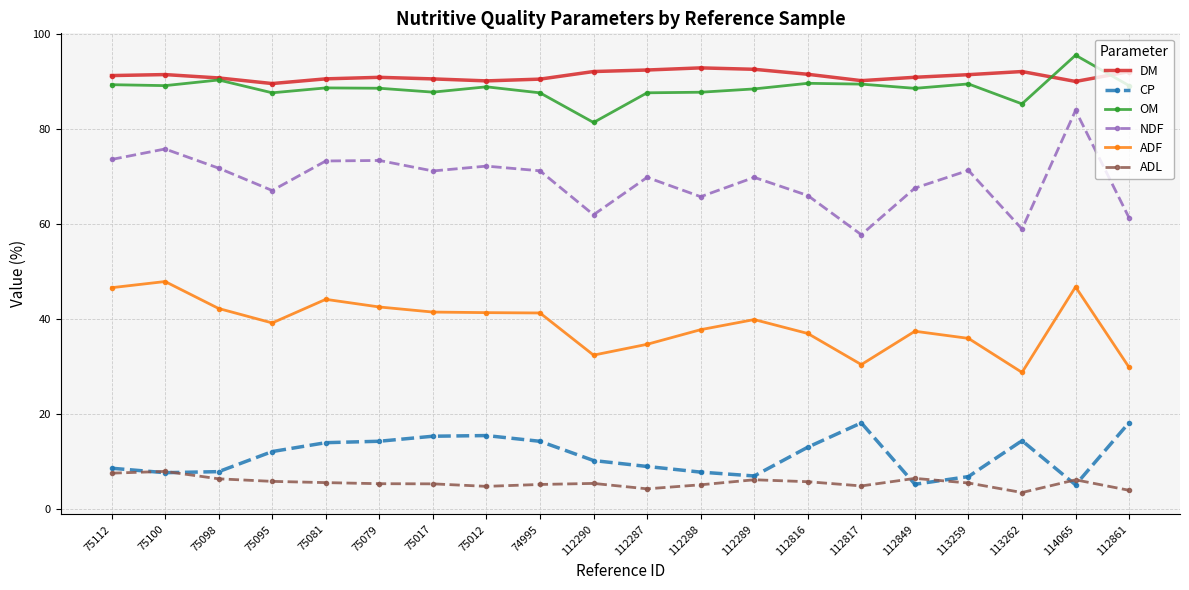

Is it true that OM equals 20.1 at 75079?

False